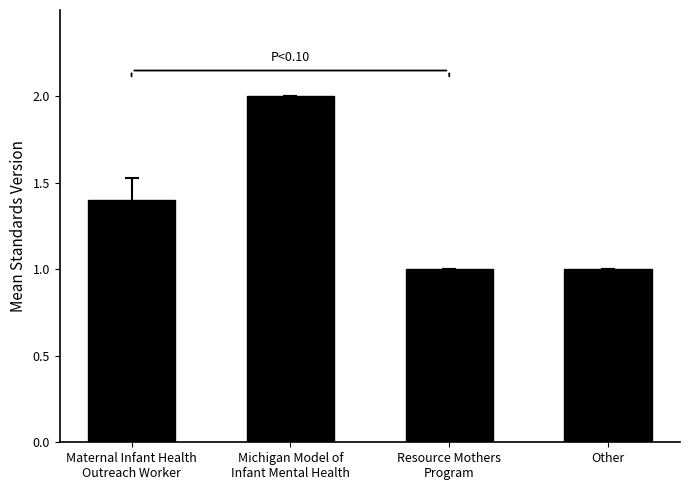

Are the bars grouped side by side (vs. stacked)?

No